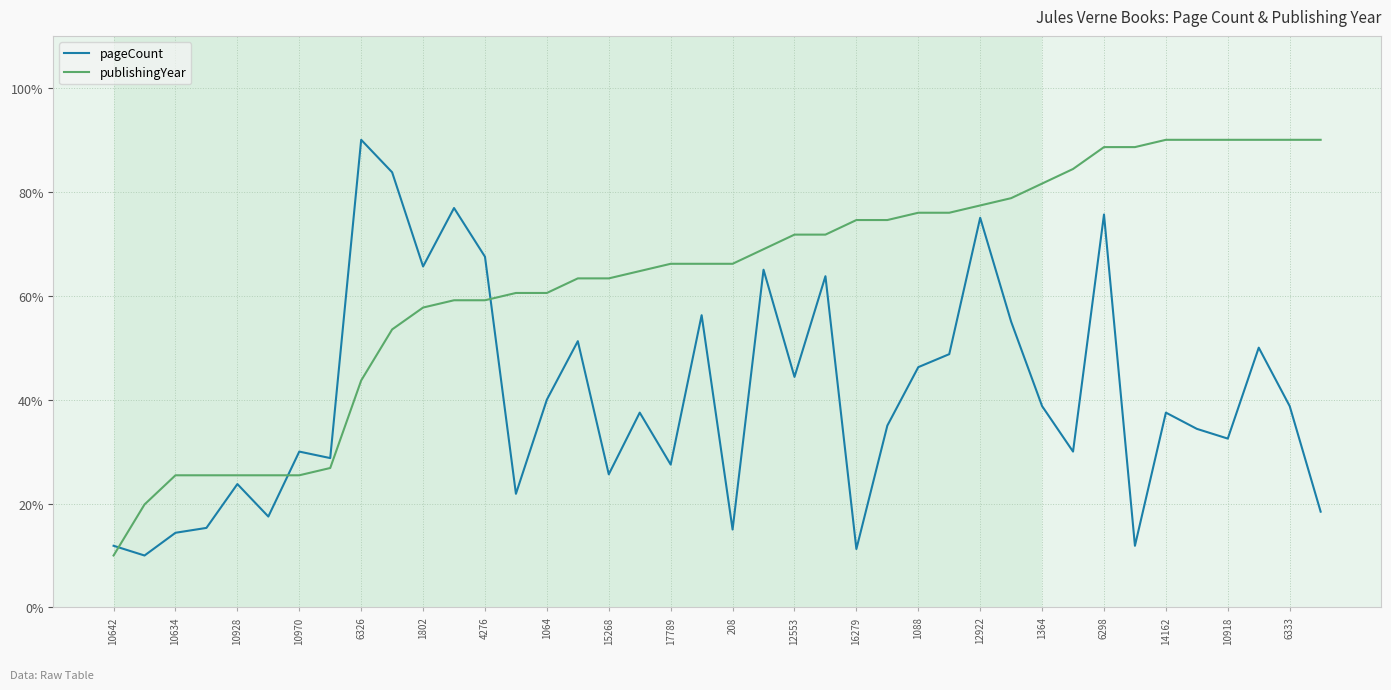

Which series has the largest total across all categories?

publishingYear